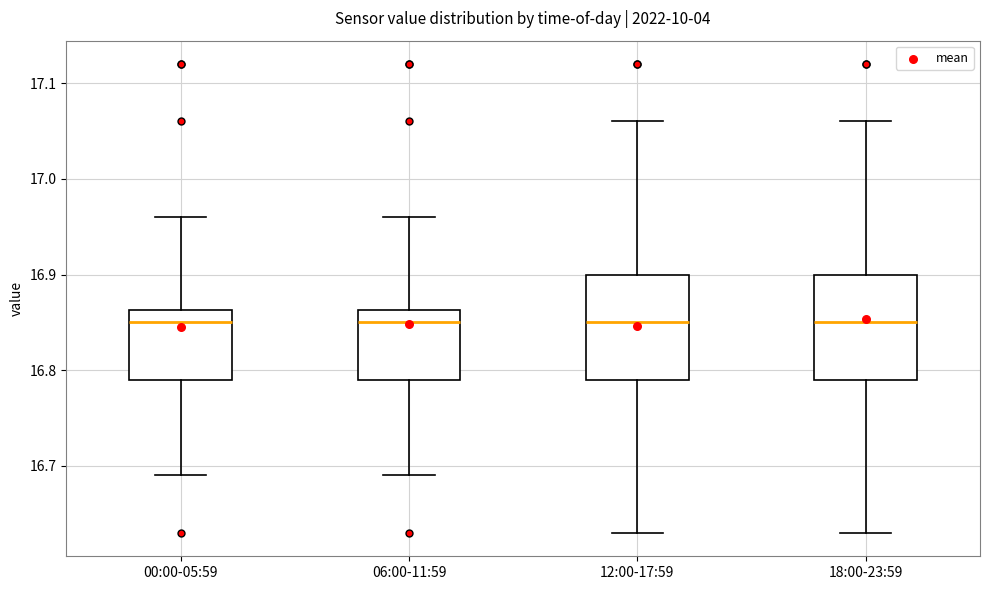

Where does the median line of the box for 06:00-11:59 sit on the y-axis? The values are not printed on the chart, so give them approximately, as read against the axis.

16.85